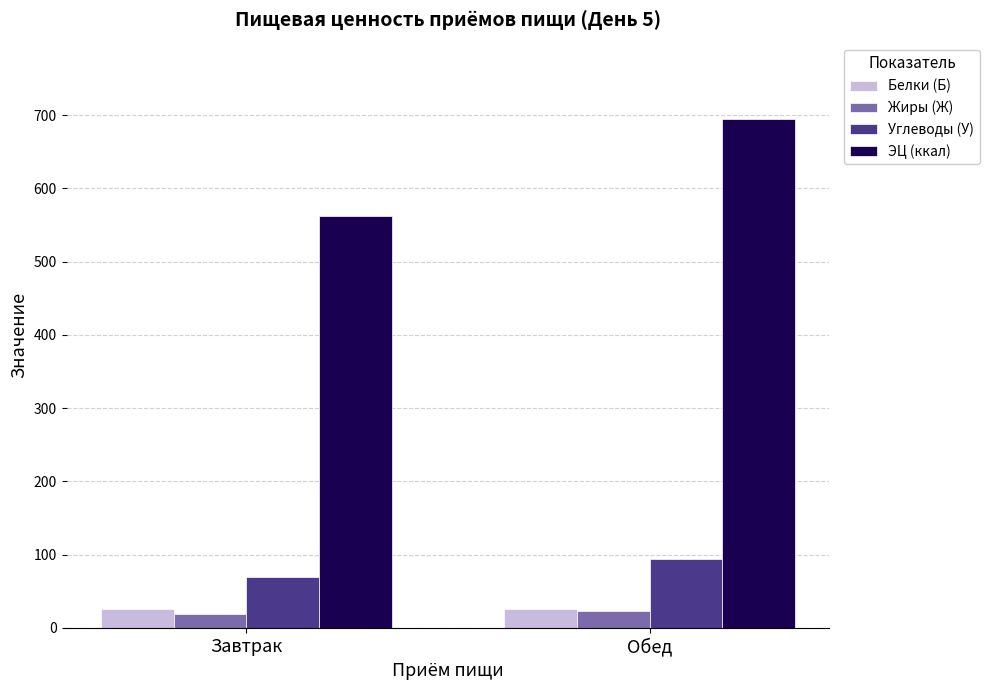

How many groups of bars are there?

2